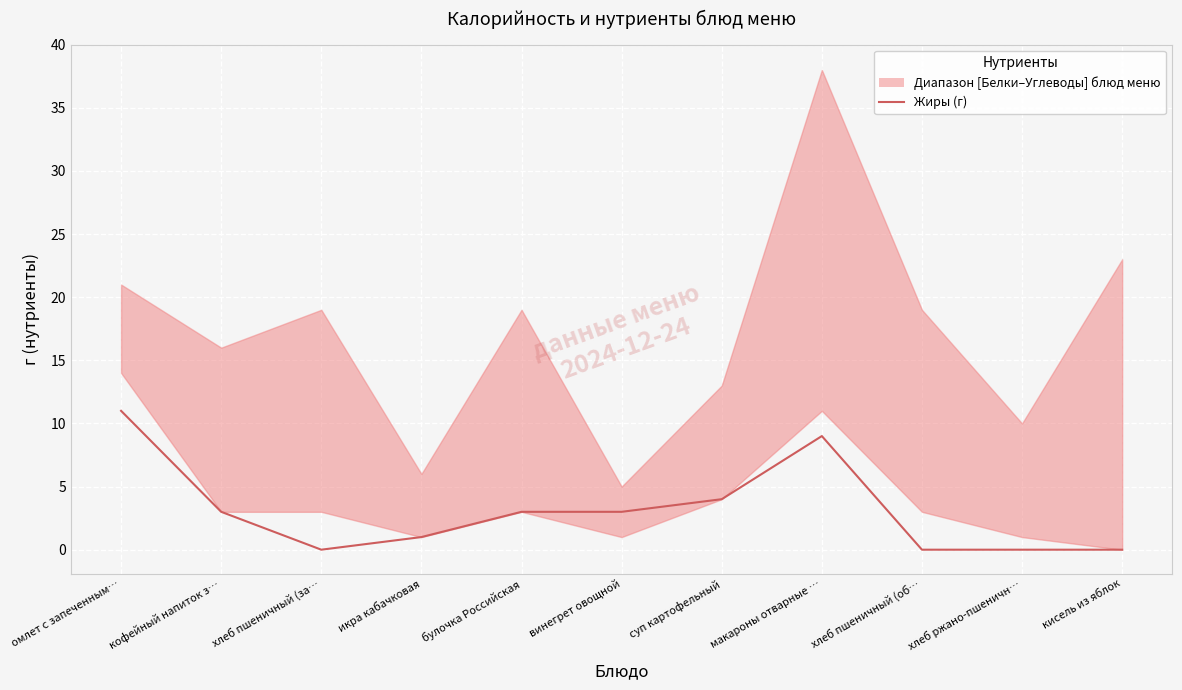

Is it true that the value at кисель из яблок is -5?

False